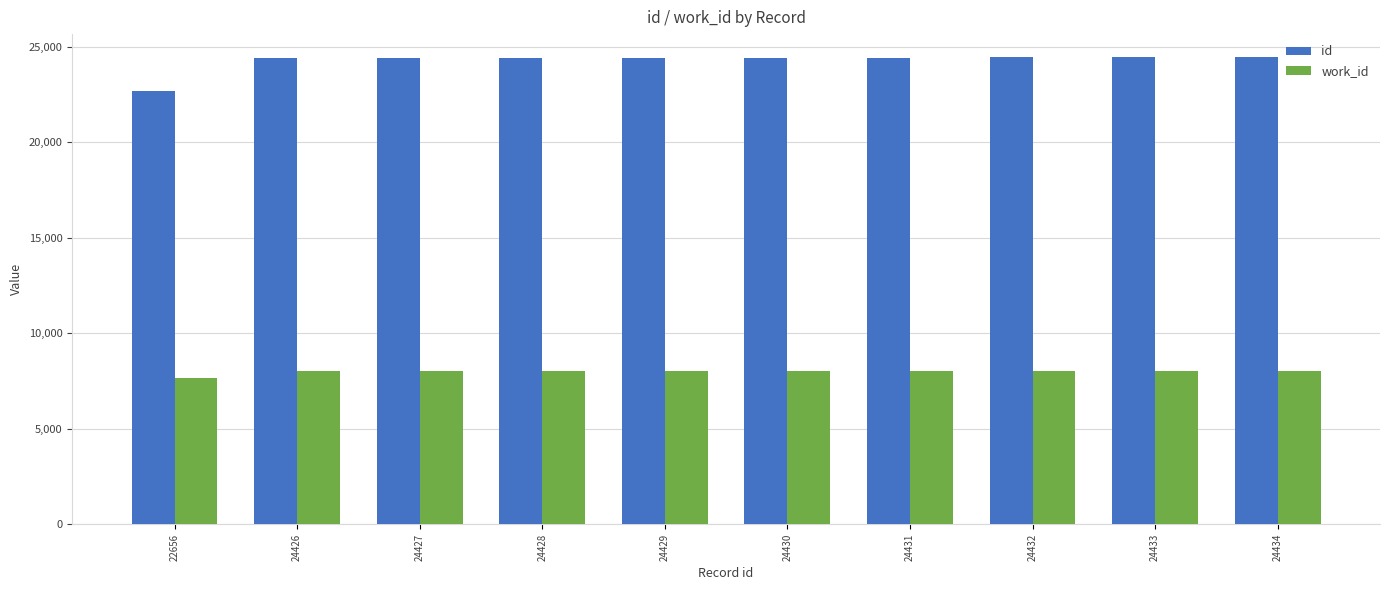

What is the difference between the id values at 24427 and 22656?

1771